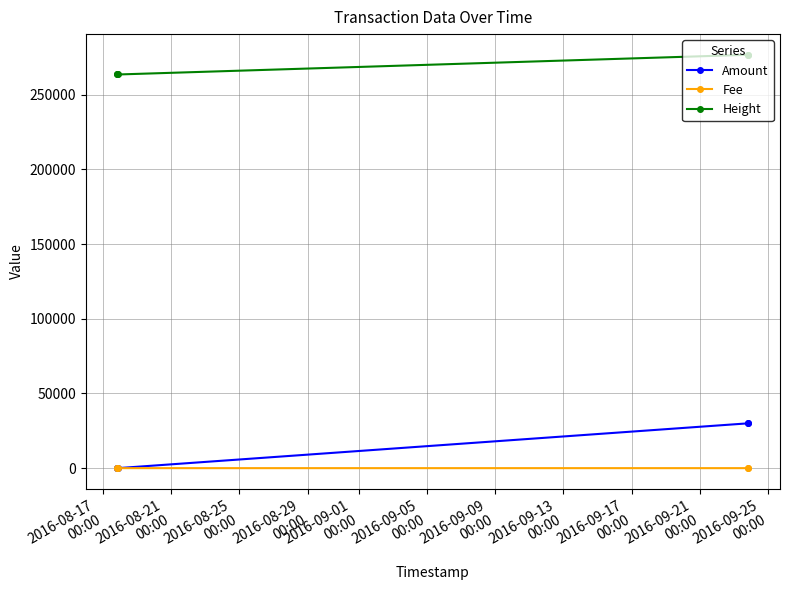

What is the value of the Amount point at the 5th from the left?

30003